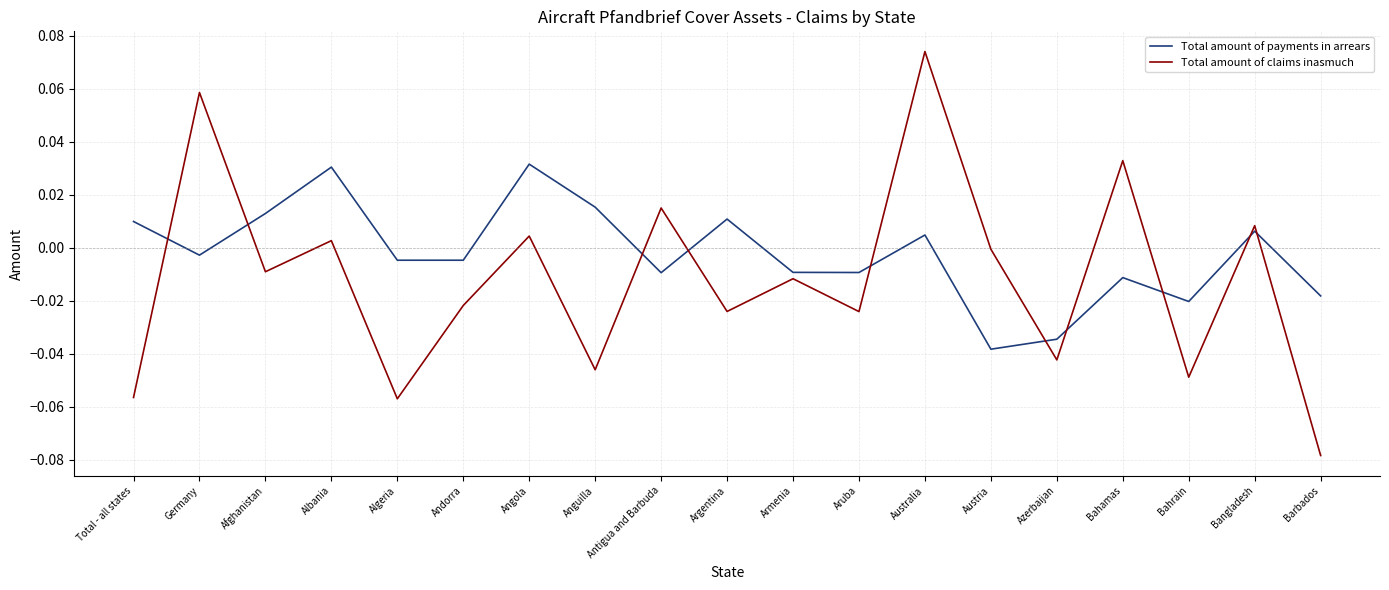

What are all the series names shown in the legend?

Total amount of payments in arrears, Total amount of claims inasmuch